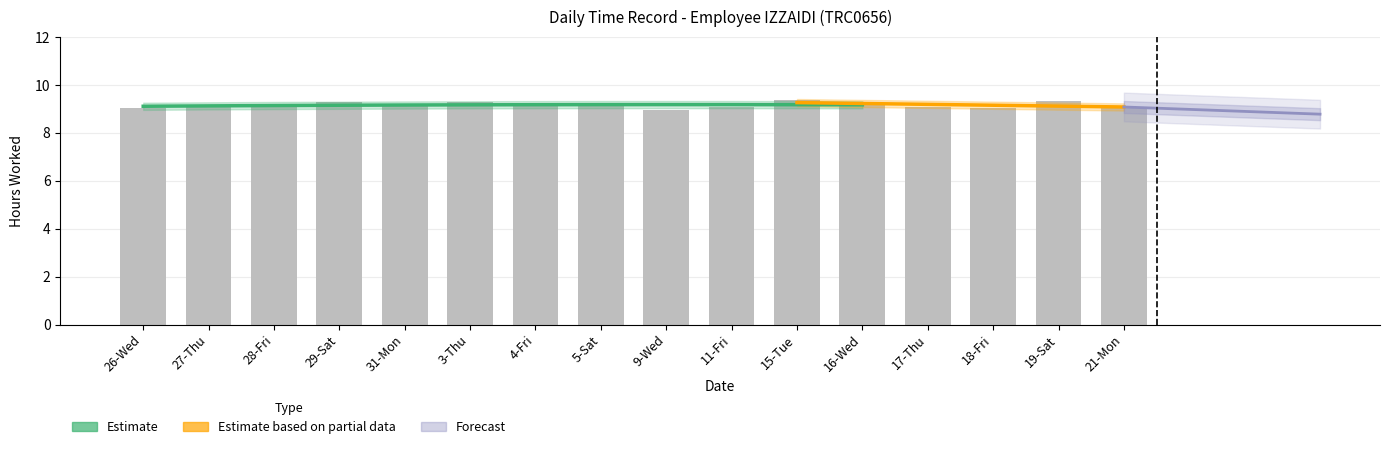

What position from the left is 27-Thu?

2